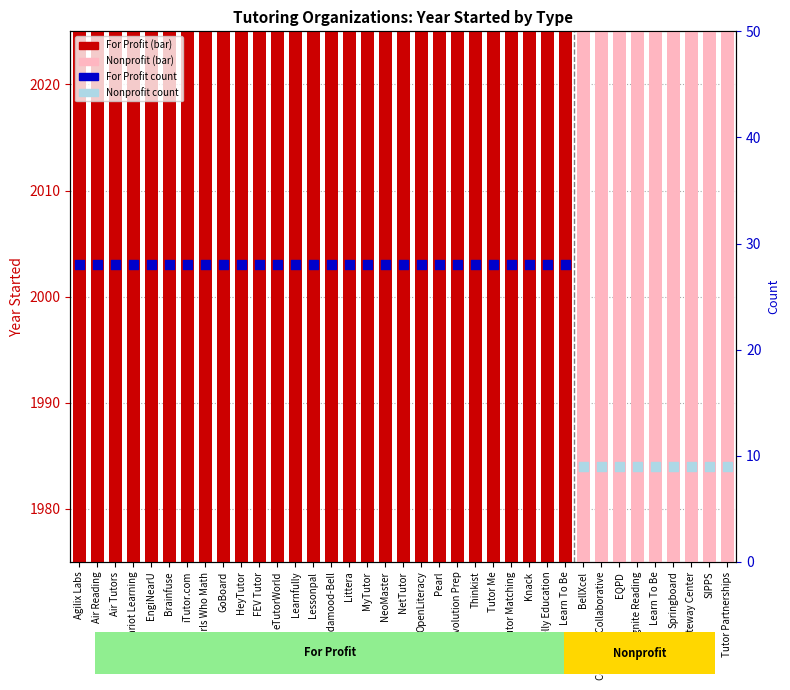

Between Learn To Be and Lindamood-Bell, which is larger?

Learn To Be